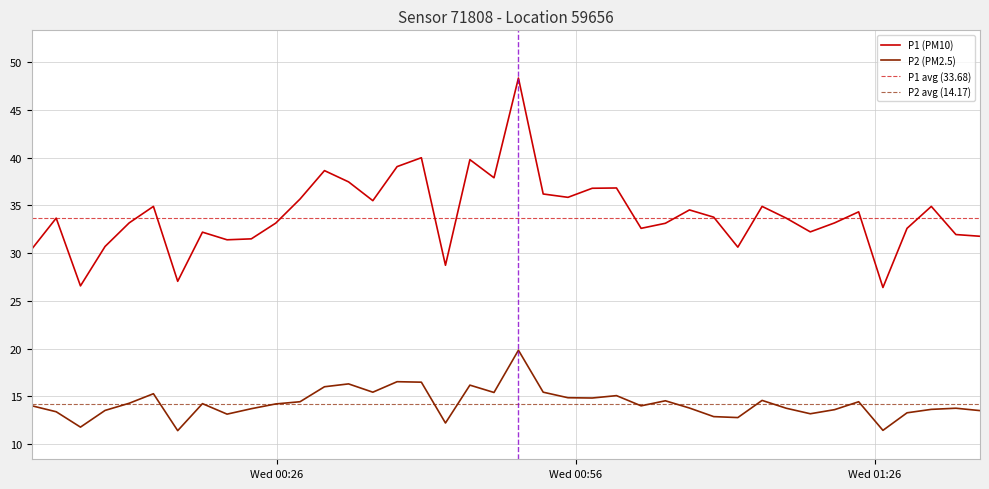

What is the difference between the maximum and minimum values in the P1 series?

22.0